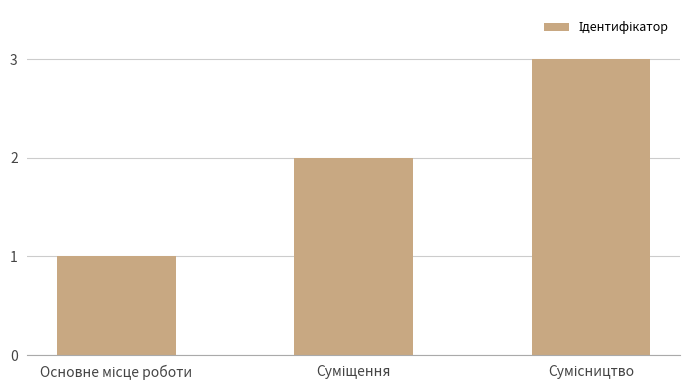

What is the average value?

2